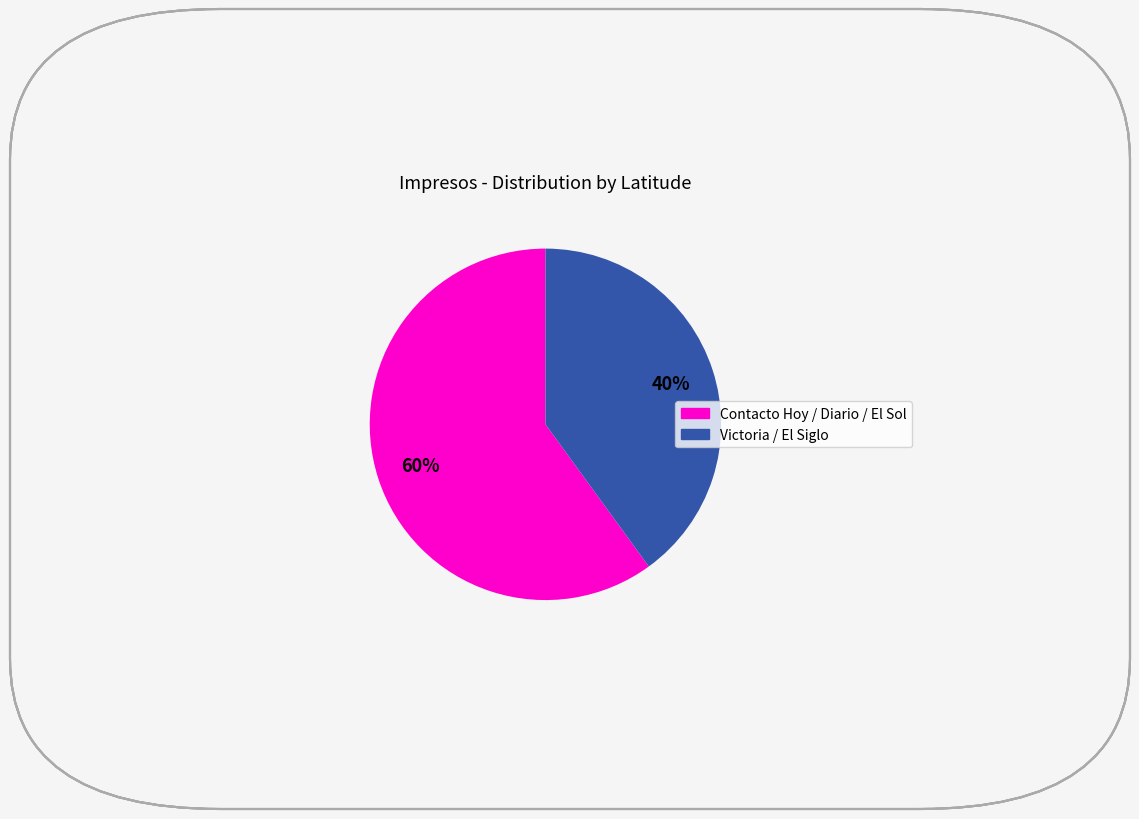

Is there any slice that represents more than half of the pie?

Yes